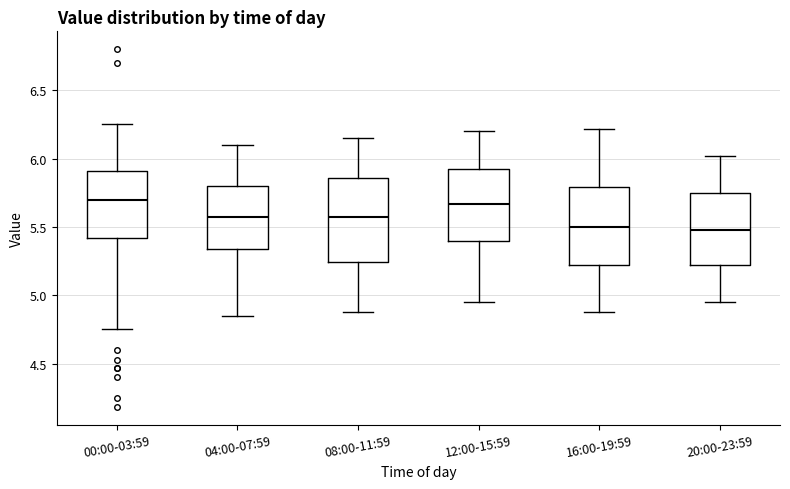

Reading left to right, read every box against the y-axis: the position of its median line, the range the box covers, and the ends of its whiskers. The values are not printed on the chart, so give them approximately, as read against the axis.

00:00-03:59: median 5.70, box 5.40 to 5.90, whiskers 4.75 to 6.25
04:00-07:59: median 5.60, box 5.35 to 5.80, whiskers 4.85 to 6.10
08:00-11:59: median 5.60, box 5.25 to 5.85, whiskers 4.90 to 6.15
12:00-15:59: median 5.65, box 5.40 to 5.95, whiskers 4.95 to 6.20
16:00-19:59: median 5.50, box 5.20 to 5.80, whiskers 4.90 to 6.20
20:00-23:59: median 5.50, box 5.20 to 5.75, whiskers 4.95 to 6.00